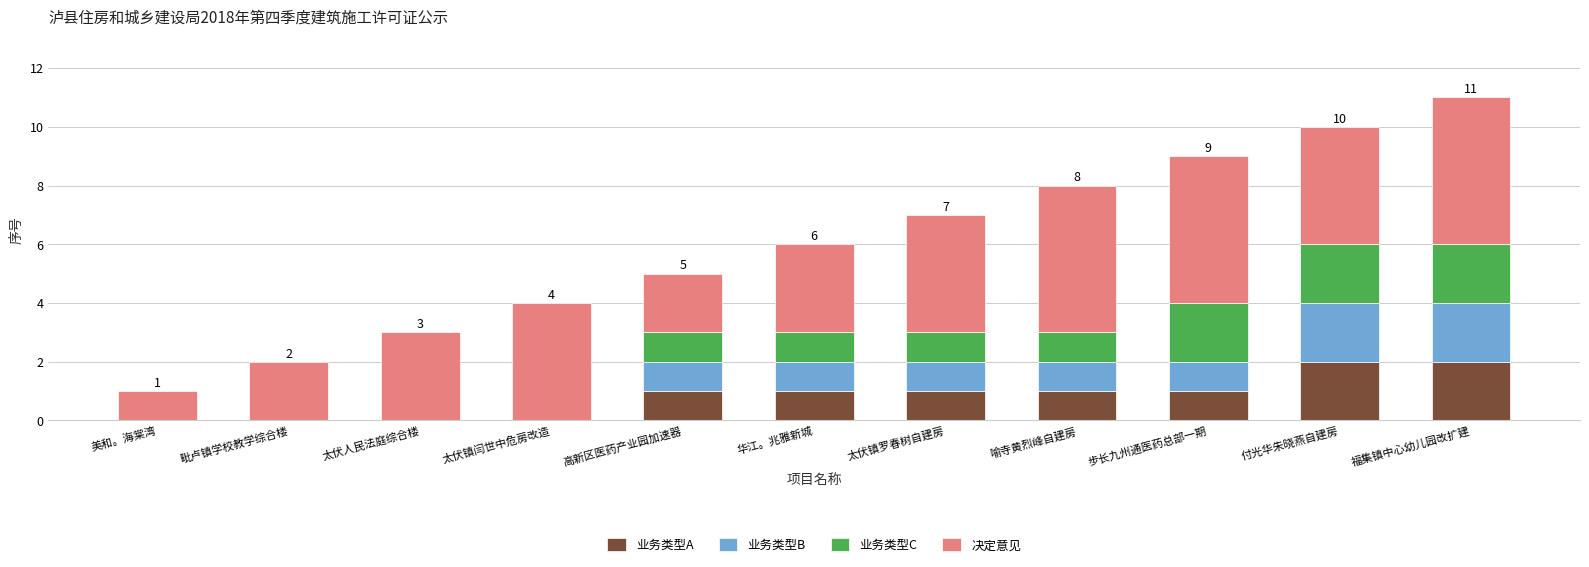

What is the sum of the 业务类型A values at 付光华朱晓燕自建房 and 华江。兆雅新城?

3